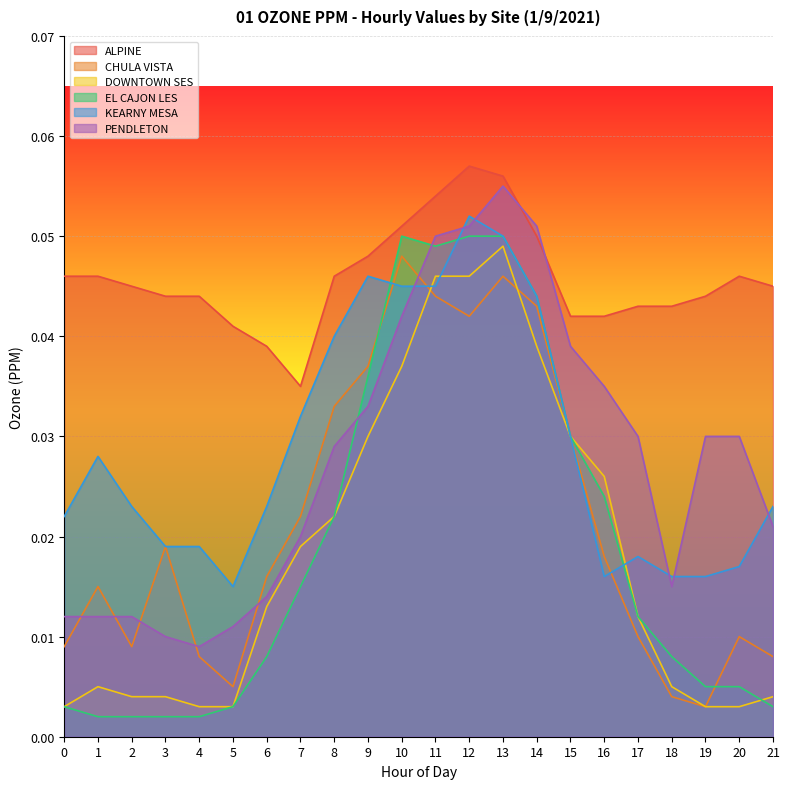

True or false: KEARNY MESA has more than 0 points higher than both neighbors.

True